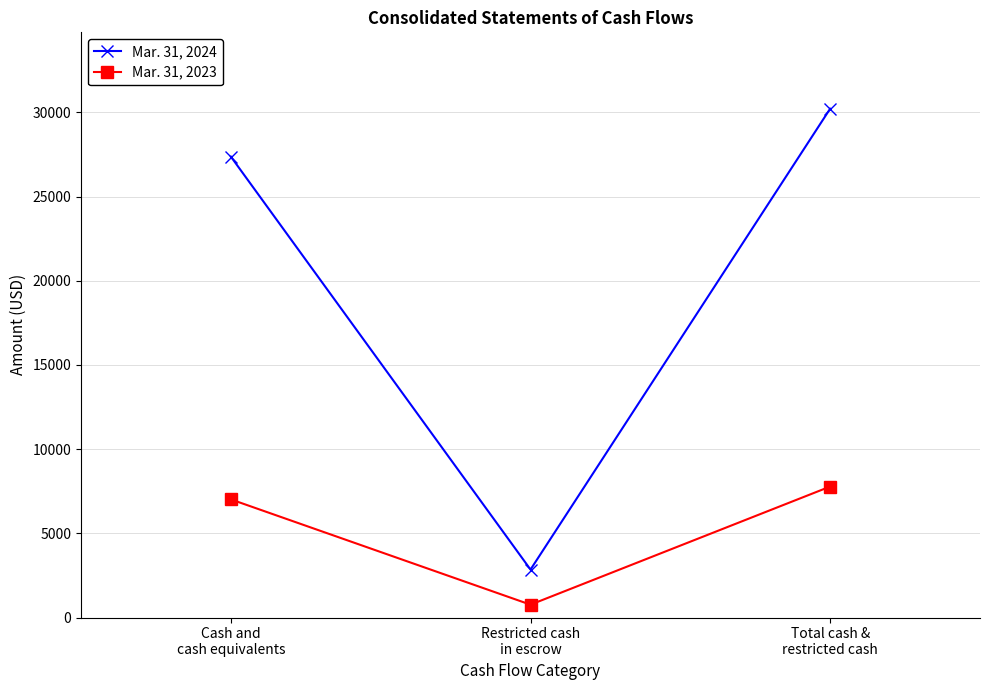

Which series has the largest total across all categories?

Mar. 31, 2024